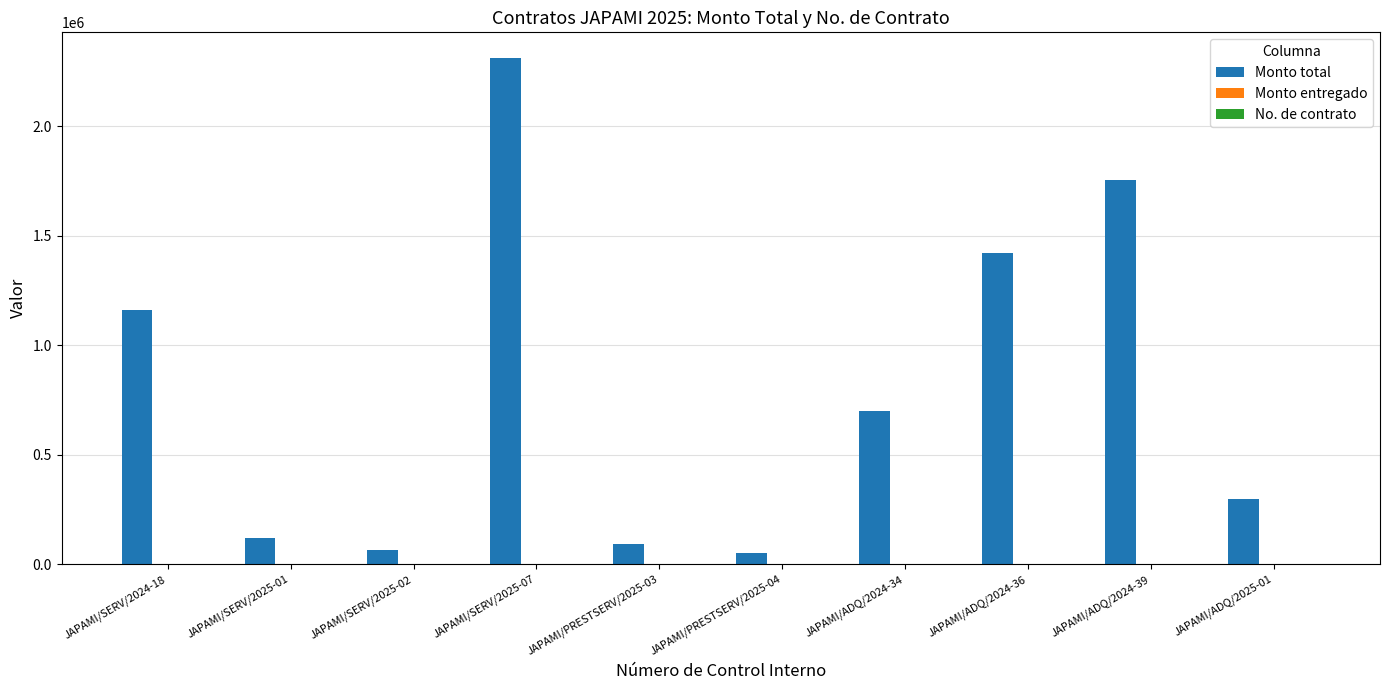

At which label does Monto total reach its peak?

JAPAMI/SERV/2025-07